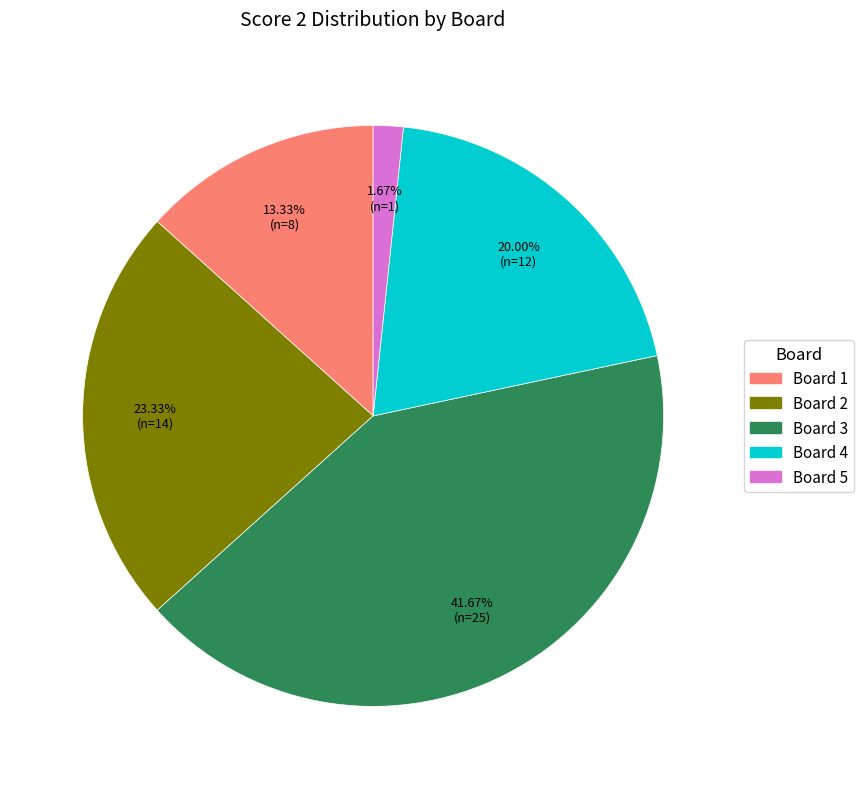

Does any single category account for the majority?

No